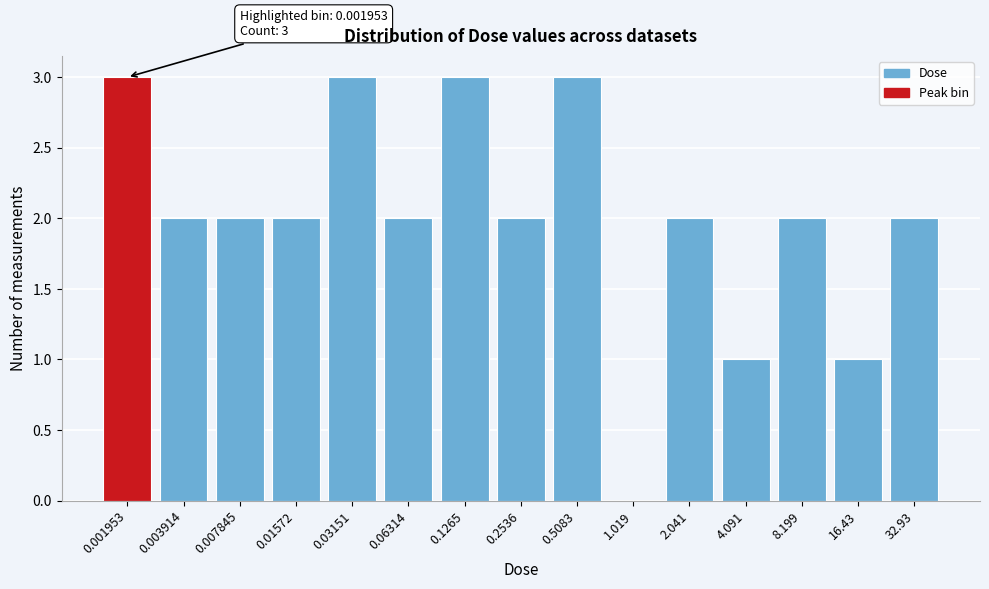

Reading left to right, extract all data points from this chart.

0.001953=3	0.003914=2	0.007845=2	0.01572=2	0.03151=3	0.06314=2	0.1265=3	0.2536=2	0.5083=3	1.019=0	2.041=2	4.091=1	8.199=2	16.43=1	32.93=2